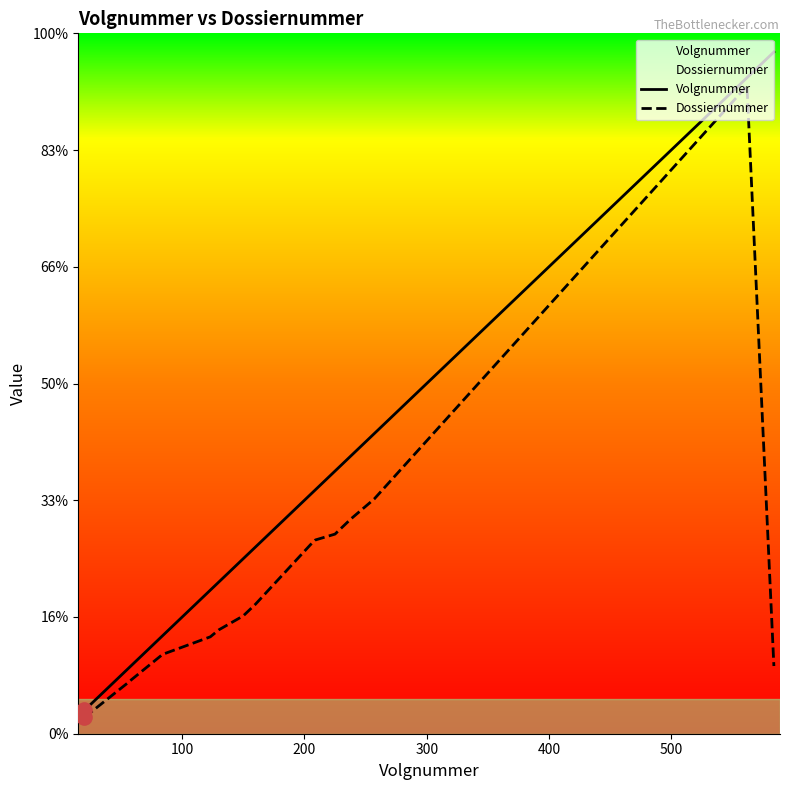

Which series has the largest total across all categories?

Volgnummer